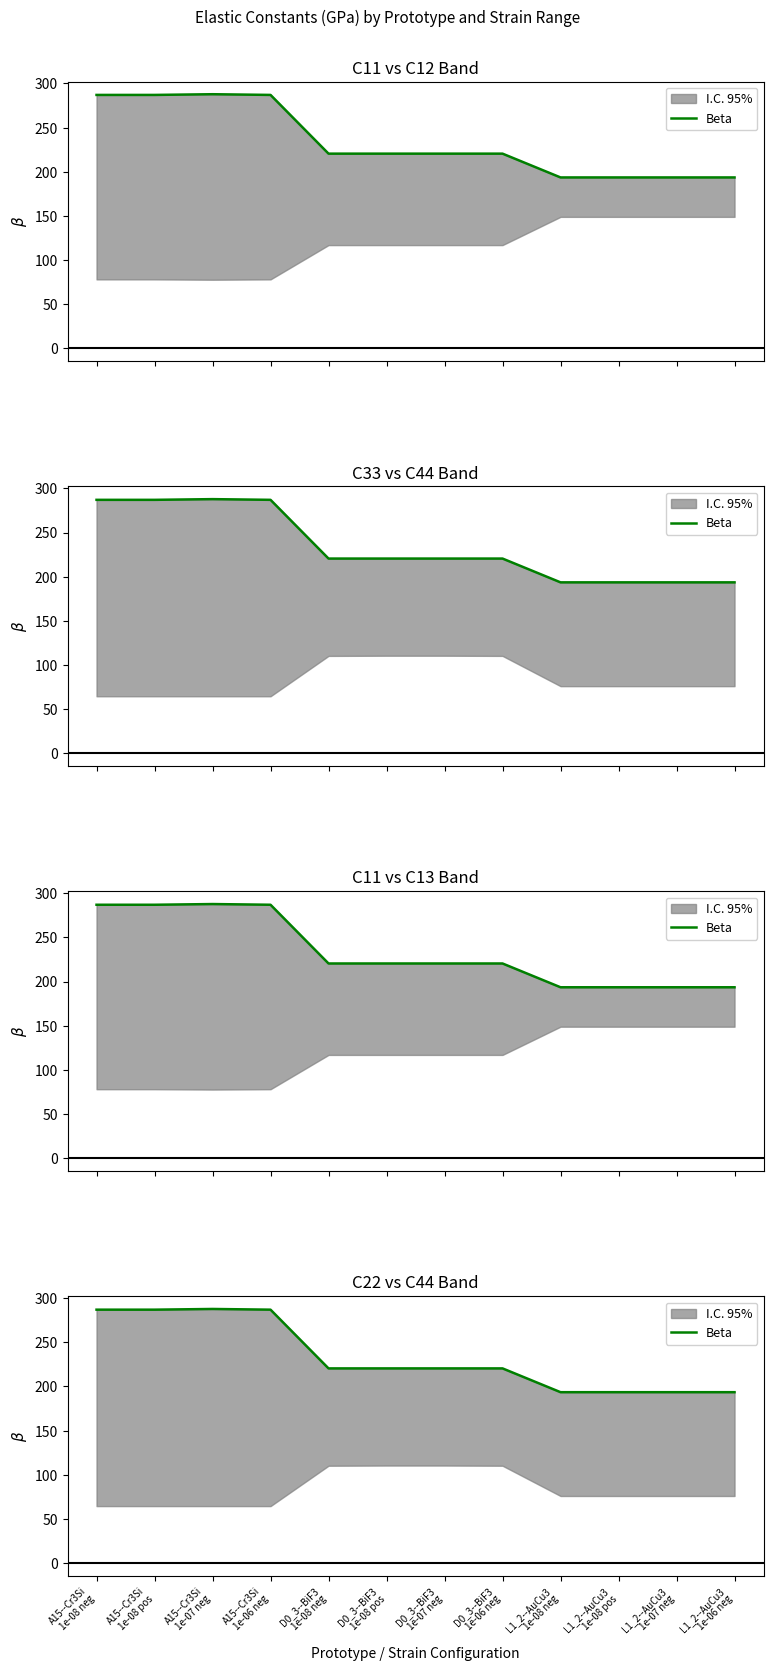

Reading left to right, list all the values displayed in this chart.

A15--Cr3Si
1e-08 neg=287.0	A15--Cr3Si
1e-08 pos=287.0	A15--Cr3Si
1e-07 neg=287.8	A15--Cr3Si
1e-06 neg=287.0	D0_3--BiF3
1e-08 neg=220.5	D0_3--BiF3
1e-08 pos=220.5	D0_3--BiF3
1e-07 neg=220.5	D0_3--BiF3
1e-06 neg=220.5	L1_2--AuCu3
1e-08 neg=193.5	L1_2--AuCu3
1e-08 pos=193.5	L1_2--AuCu3
1e-07 neg=193.5	L1_2--AuCu3
1e-06 neg=193.5